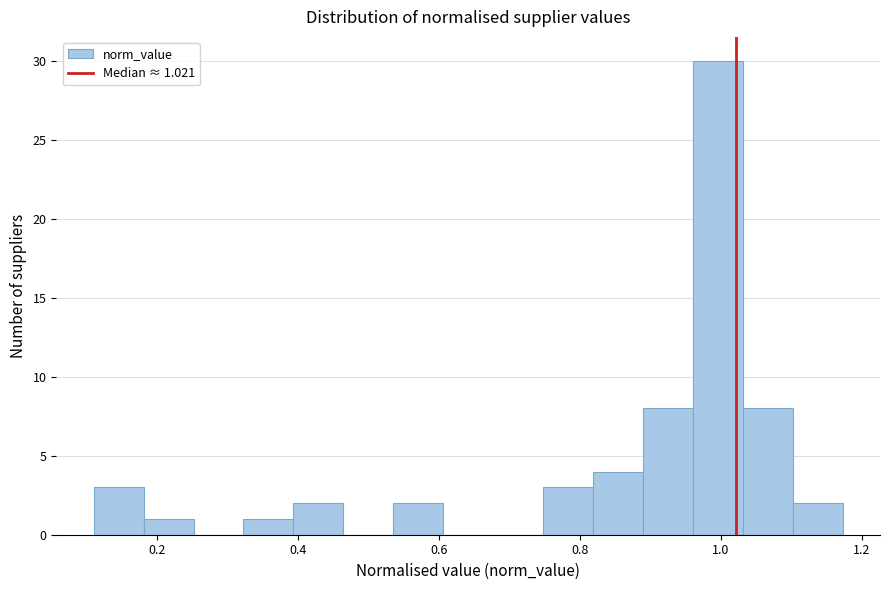

Read against the x-axis, roughly where is the centre of the tallest bar?

1.00